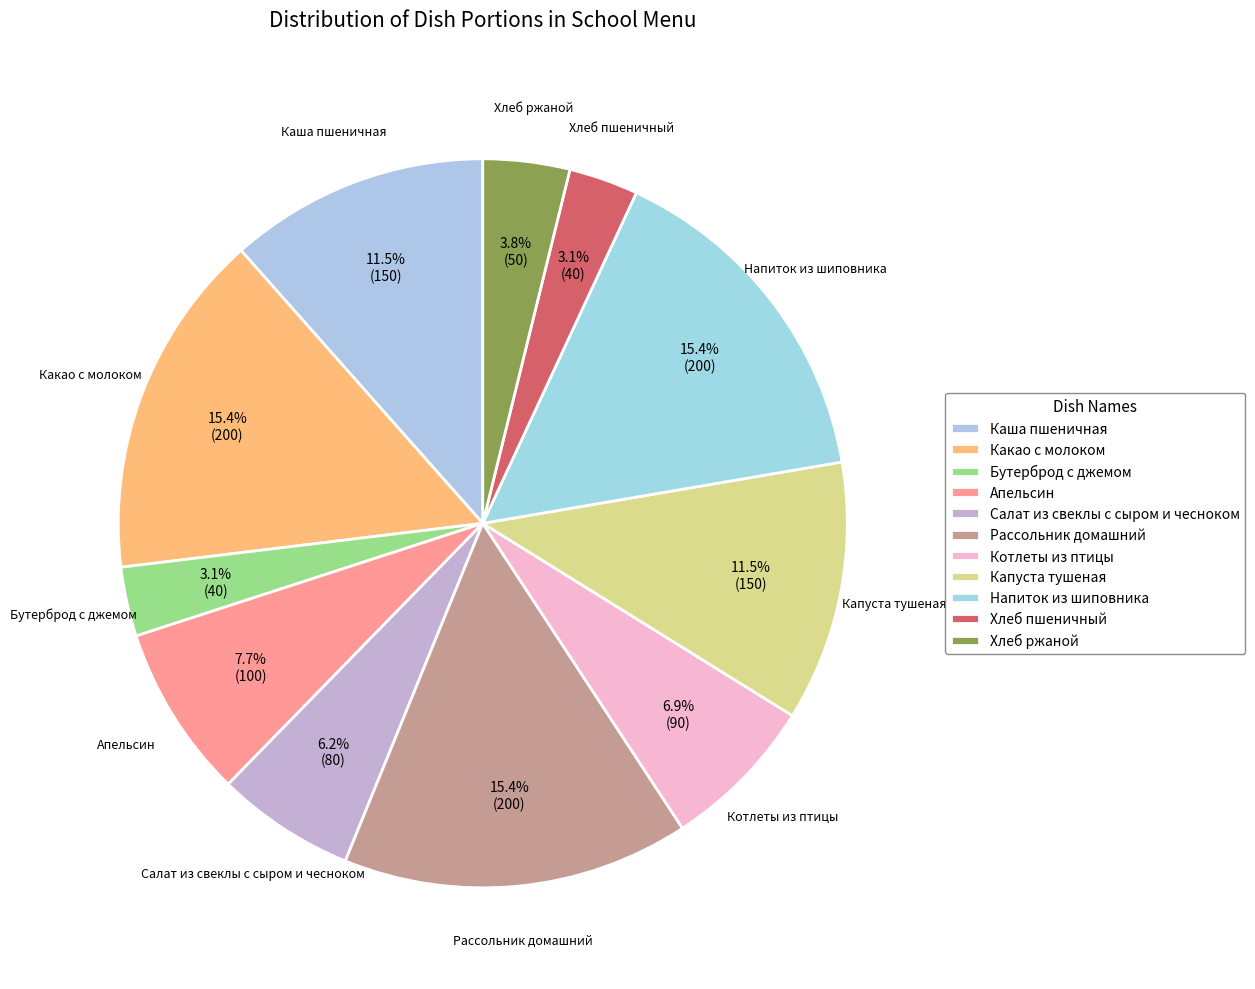

Is Капуста тушеная the majority of the pie?

No